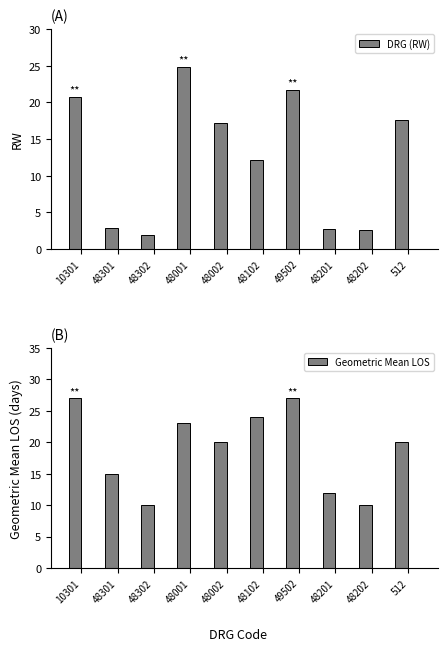

What is the total value across all series at 48301?

17.8